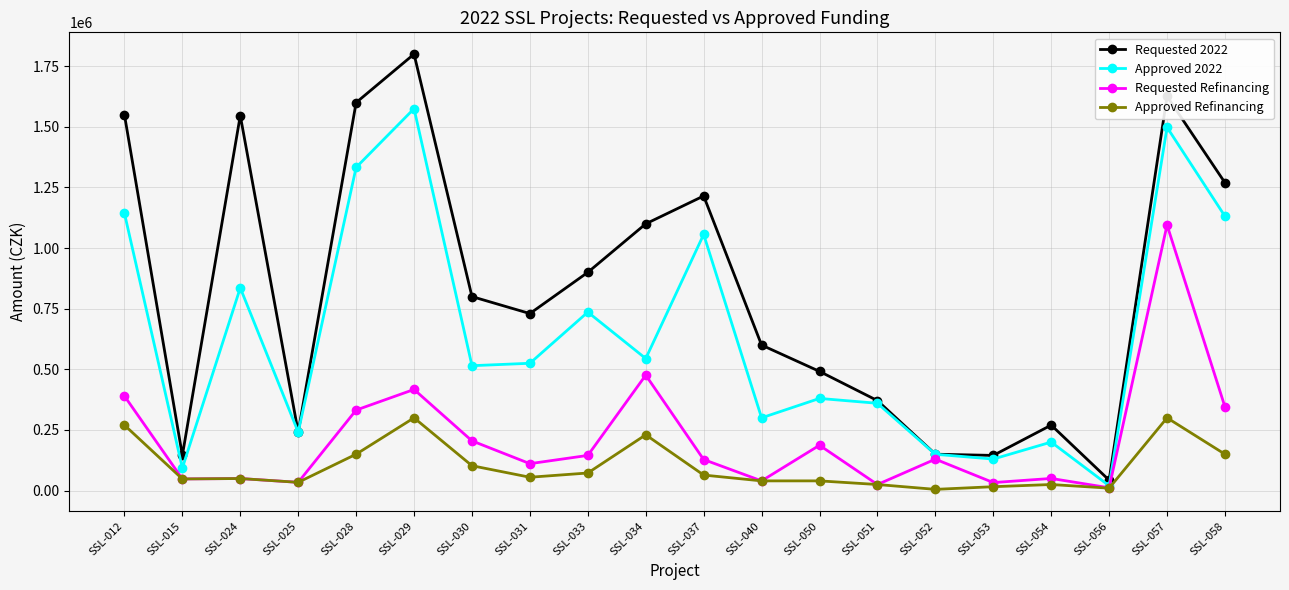

What is the maximum value shown in the chart?

1800000